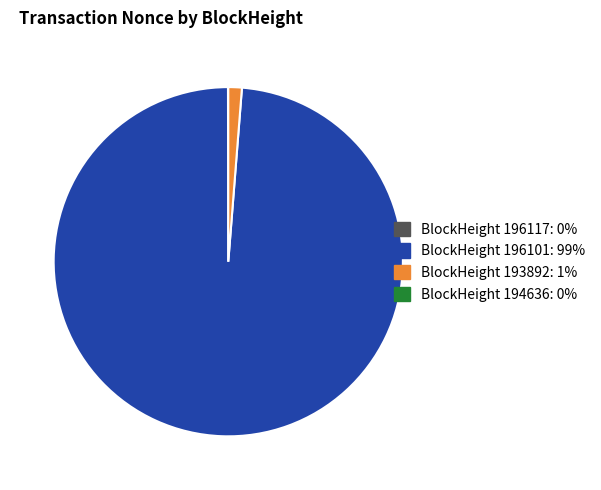

Is there any slice that represents more than half of the pie?

Yes